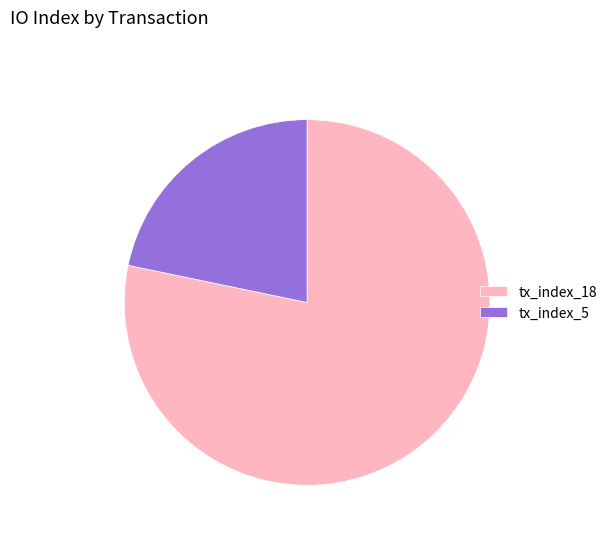

Which slice represents more than half of the pie?

tx_index_18